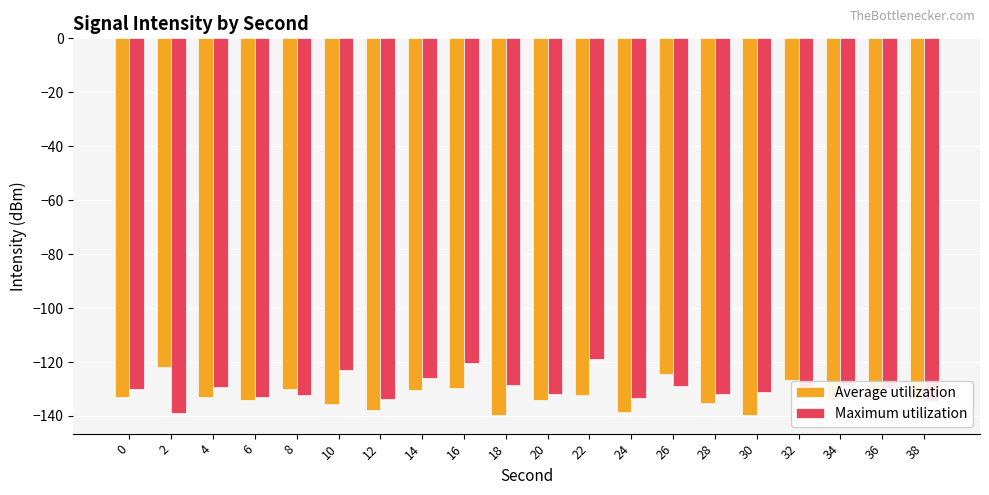

At 34, list the series in order from smallest to largest.

Average utilization, Maximum utilization